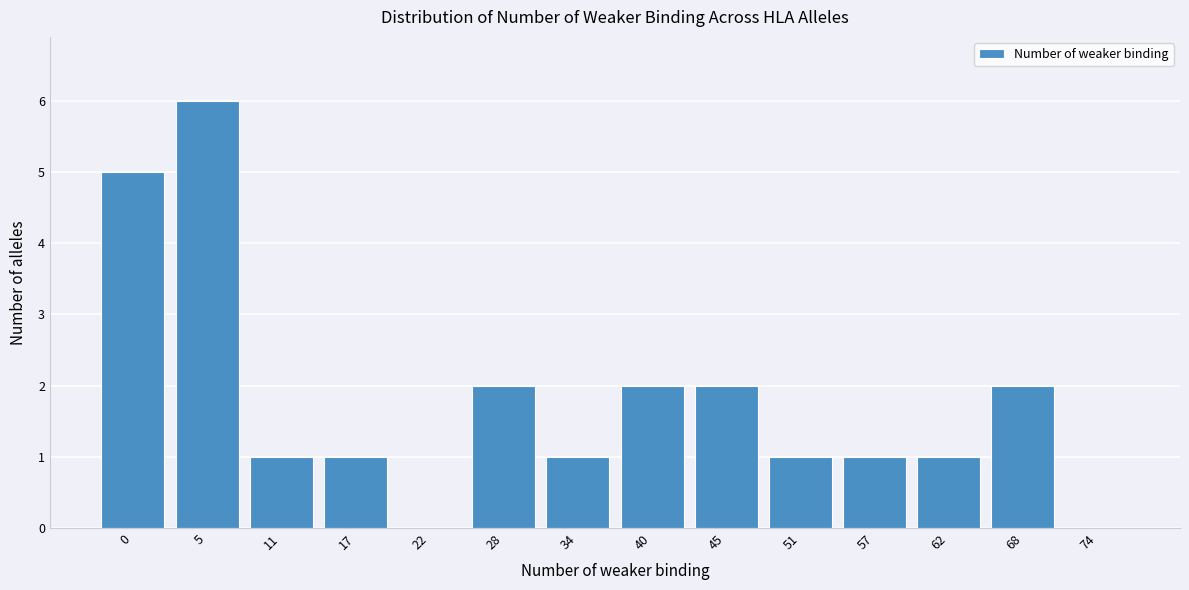

Reading left to right, list all the values displayed in this chart.

0=5	5=6	11=1	17=1	22=0	28=2	34=1	40=2	45=2	51=1	57=1	62=1	68=2	74=0